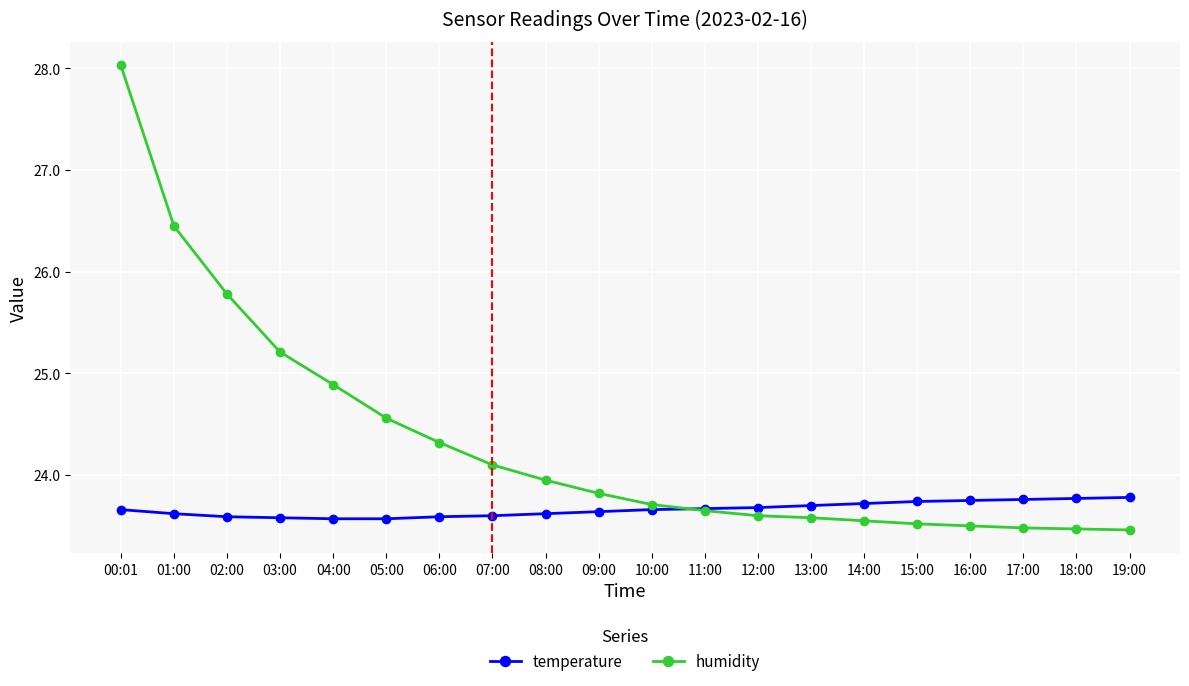

List the series in order of their overall mean, lowest first.

temperature, humidity